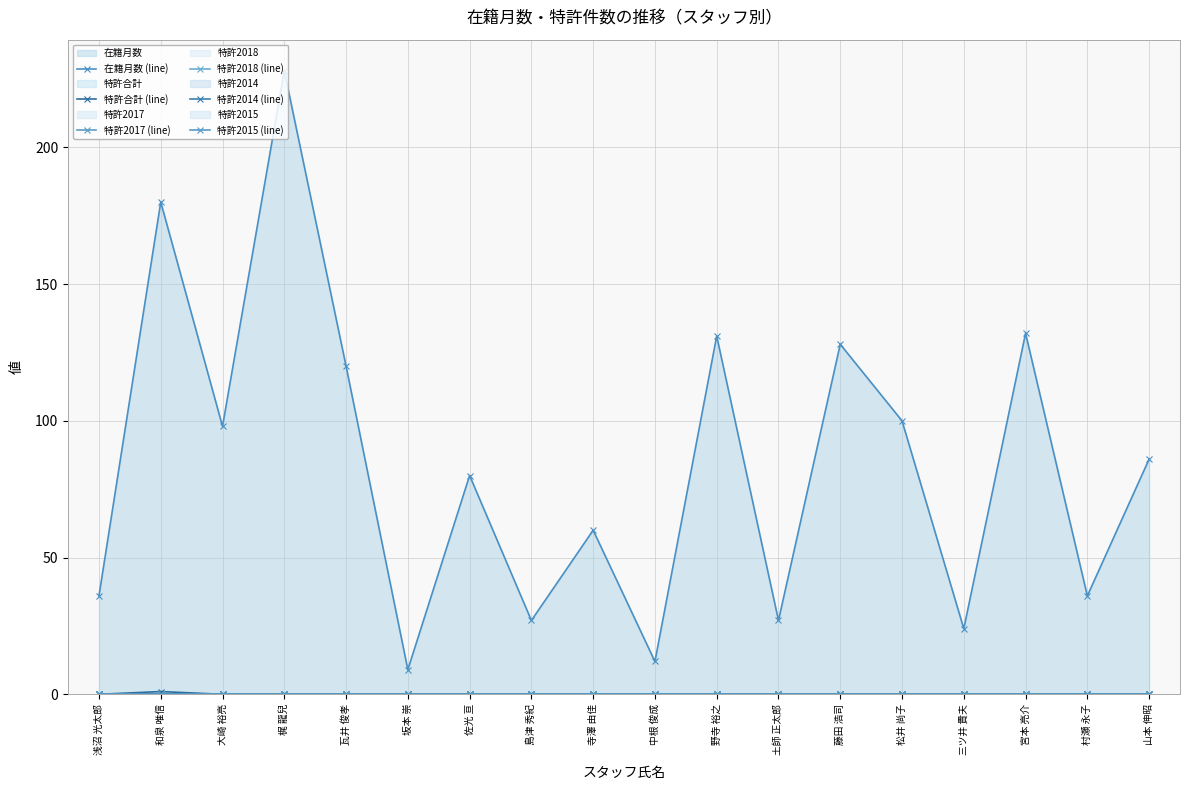

Reading left to right, list all the values displayed in this chart.

在籍月数 (line): 36	180	98	228	120	9	80	27	60	12	131	27	128	100	24	132	36	86
特許合計 (line): 0	1	0	0	0	0	0	0	0	0	0	0	0	0	0	0	0	0
特許2017 (line): 0	0	0	0	0	0	0	0	0	0	0	0	0	0	0	0	0	0
特許2018 (line): 0	0	0	0	0	0	0	0	0	0	0	0	0	0	0	0	0	0
特許2014 (line): 0	0	0	0	0	0	0	0	0	0	0	0	0	0	0	0	0	0
特許2015 (line): 0	0	0	0	0	0	0	0	0	0	0	0	0	0	0	0	0	0